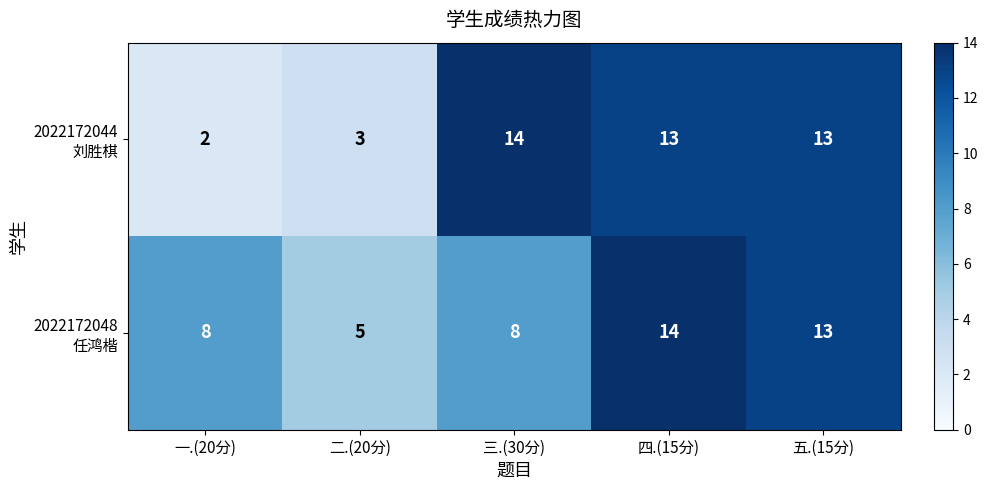

What is the greatest value displayed?

14